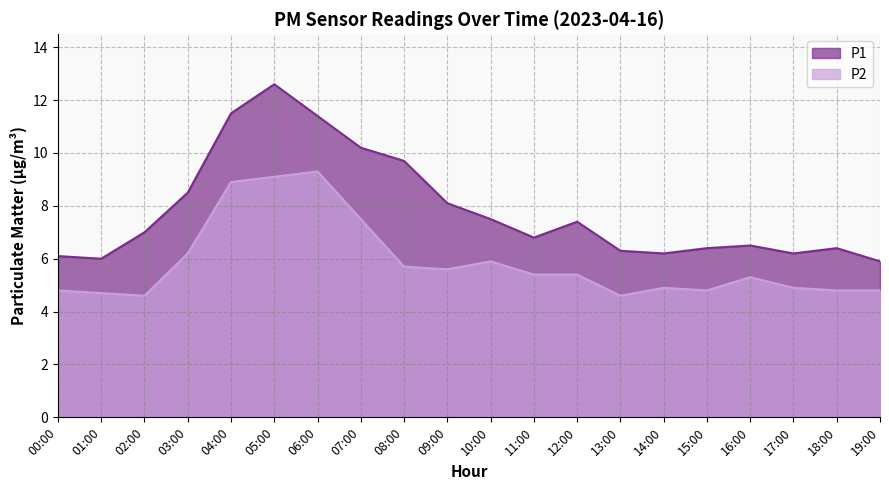

What is the sum of the P2 values at 17:00 and 13:00?

9.5